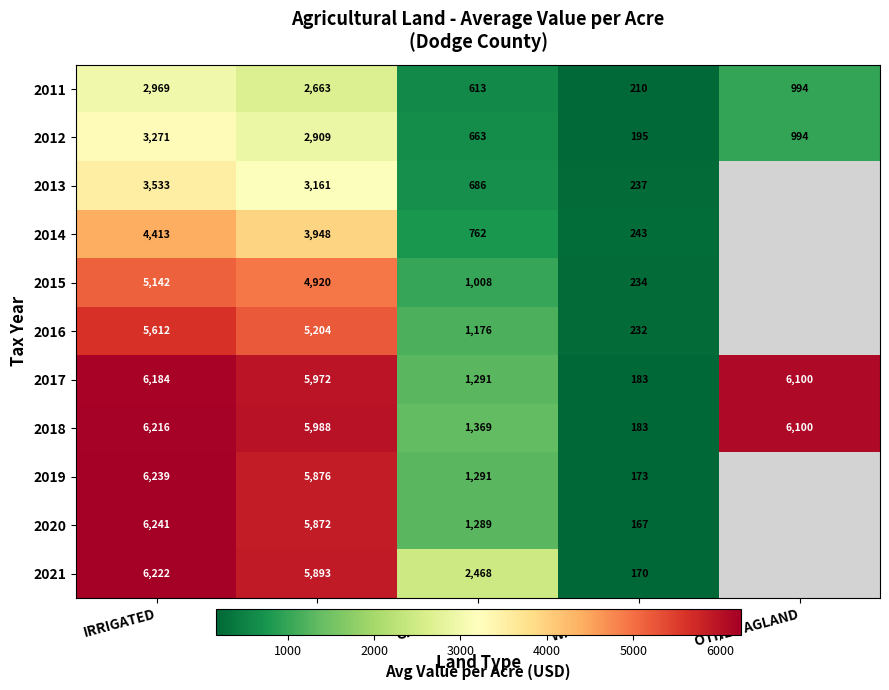

List the labels in order of 2018 value, largest first.

IRRIGATED, OTHER AGLAND, DRYLAND, GRASSLAND, WASTE LAND